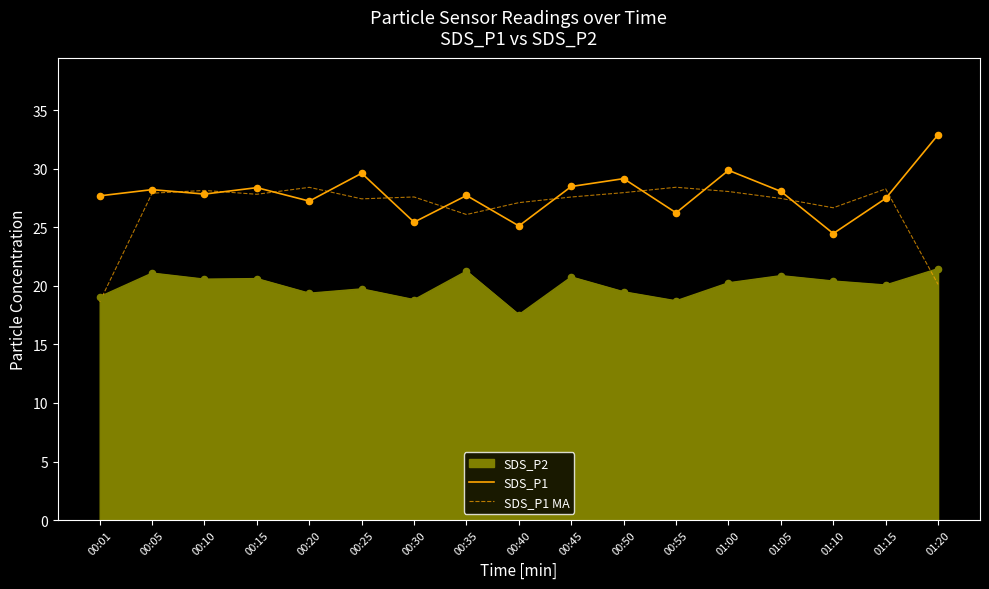

Which series has the largest total across all categories?

SDS_P1